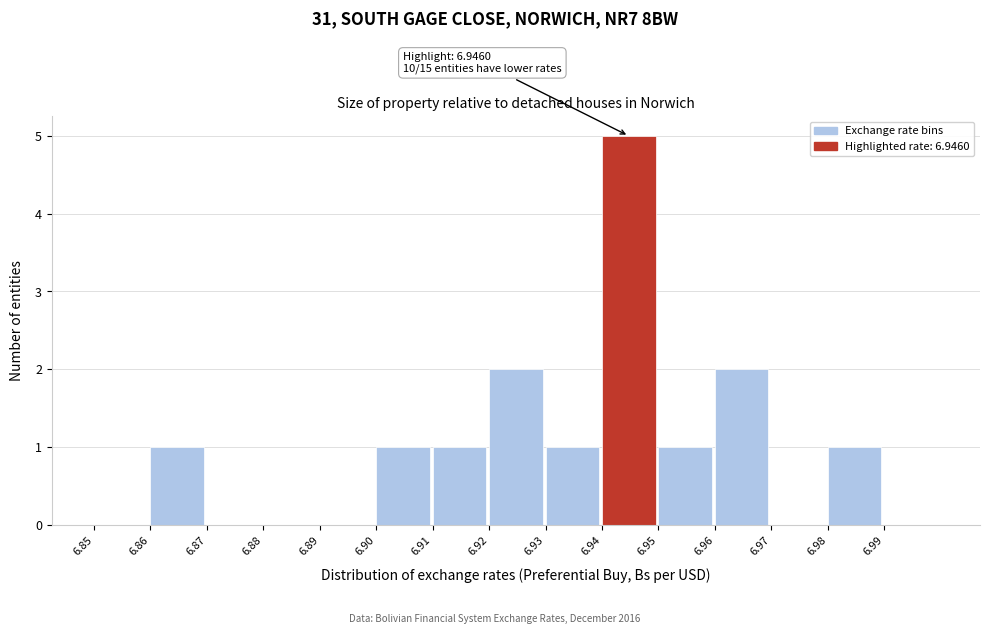

Which range on the x-axis has the tallest bar?

6.94 to 6.95